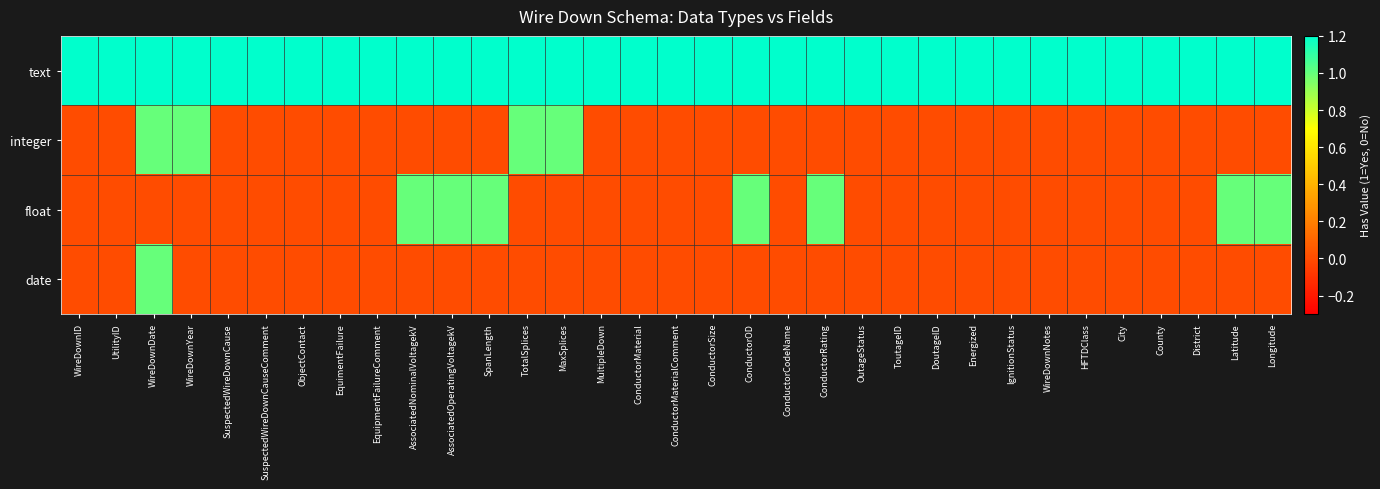

At which category does the chart reach its peak across all series?

WireDownID